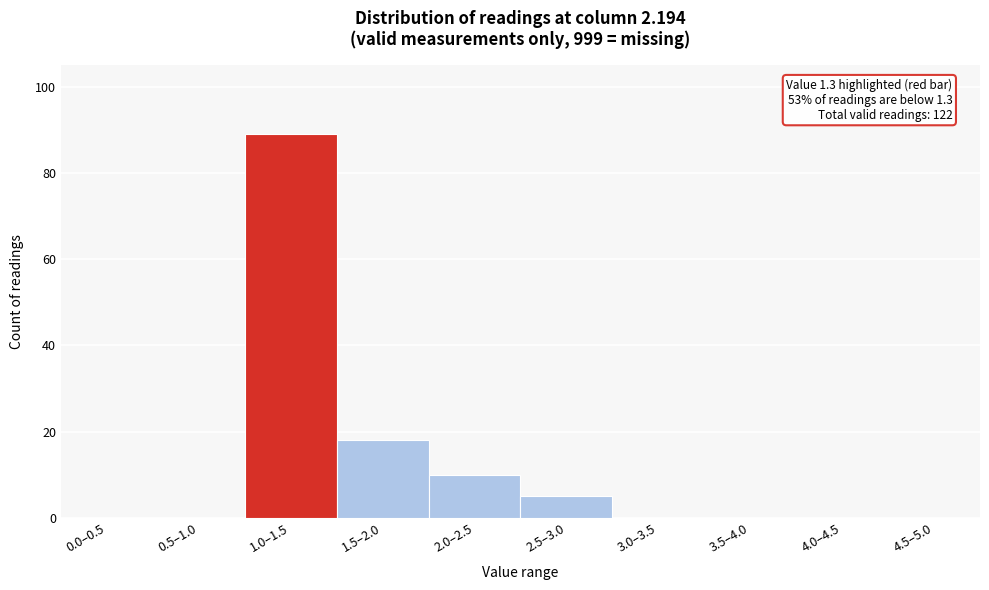

Reading right to left, what are all the values shown in this chart?

4.5–5.0=0	4.0–4.5=0	3.5–4.0=0	3.0–3.5=0	2.5–3.0=5	2.0–2.5=10	1.5–2.0=18	1.0–1.5=89	0.5–1.0=0	0.0–0.5=0